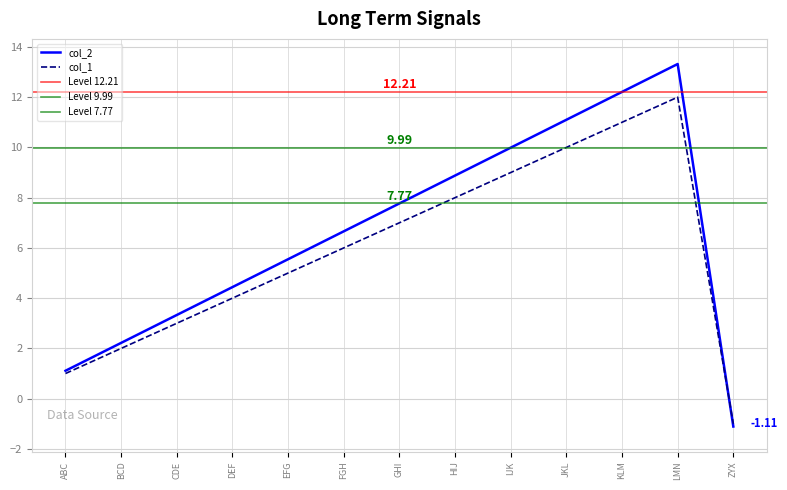

Does the chart have visible grid lines?

Yes